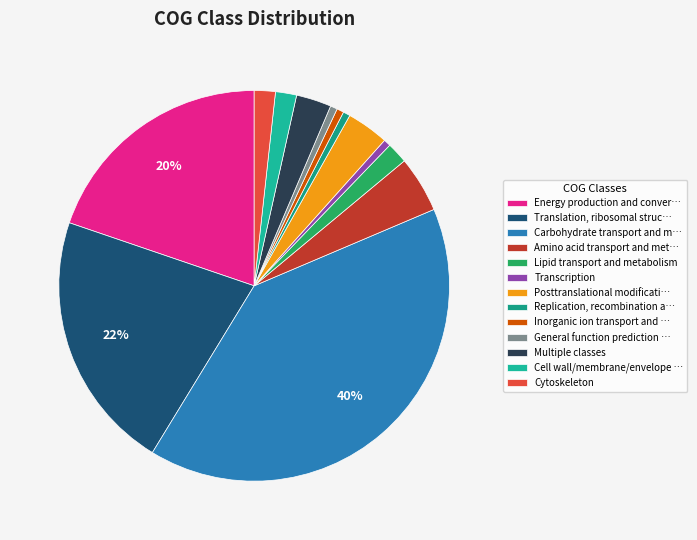

Count the number of slices in the pie.

13